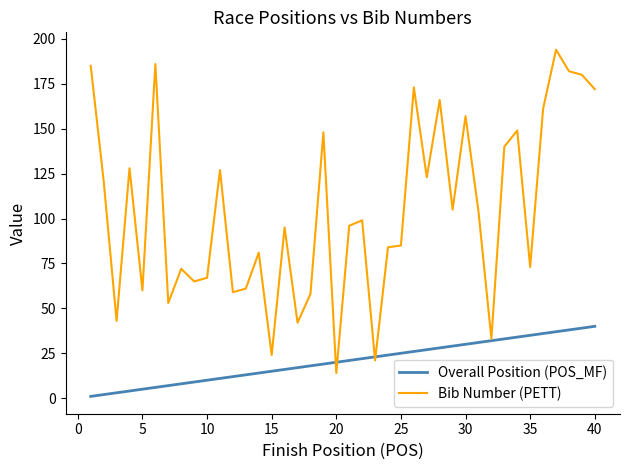

What is the highest value of the Overall Position (POS_MF) series?

40